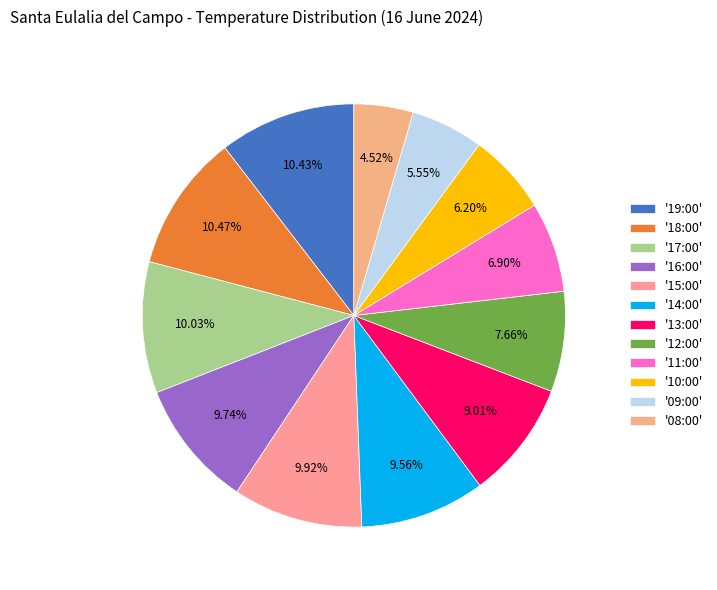

Does any single category account for the majority?

No